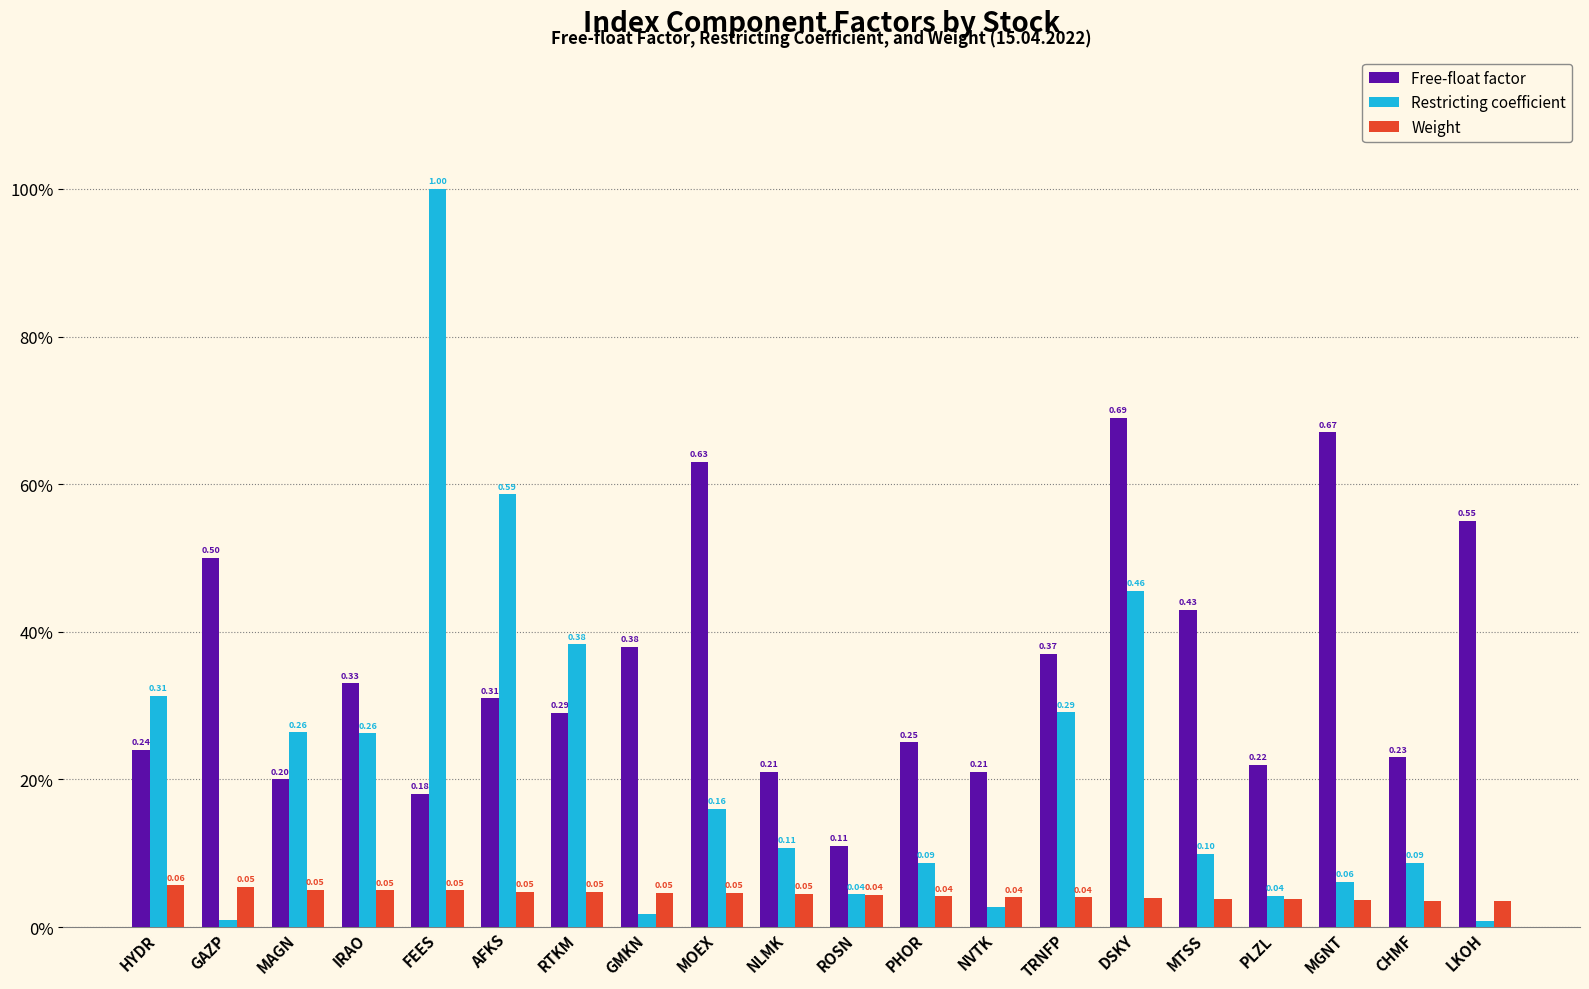

What is the label of the 3rd bar from the right?

MGNT